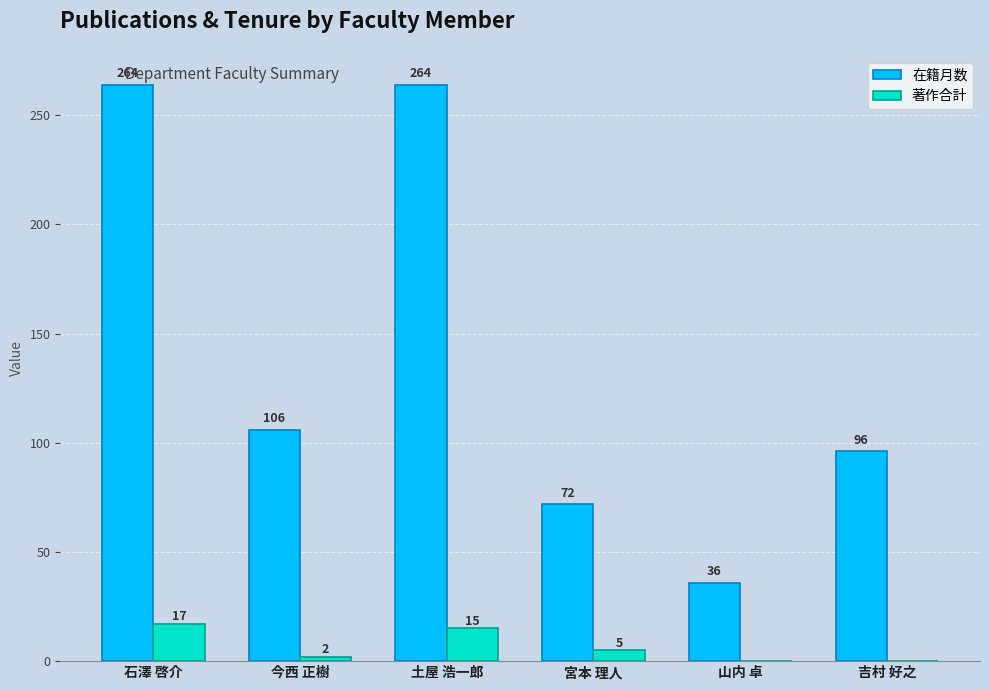

Reading left to right, transcribe all the data shown in this chart.

在籍月数: 264	106	264	72	36	96
著作合計: 17	2	15	5	0	0